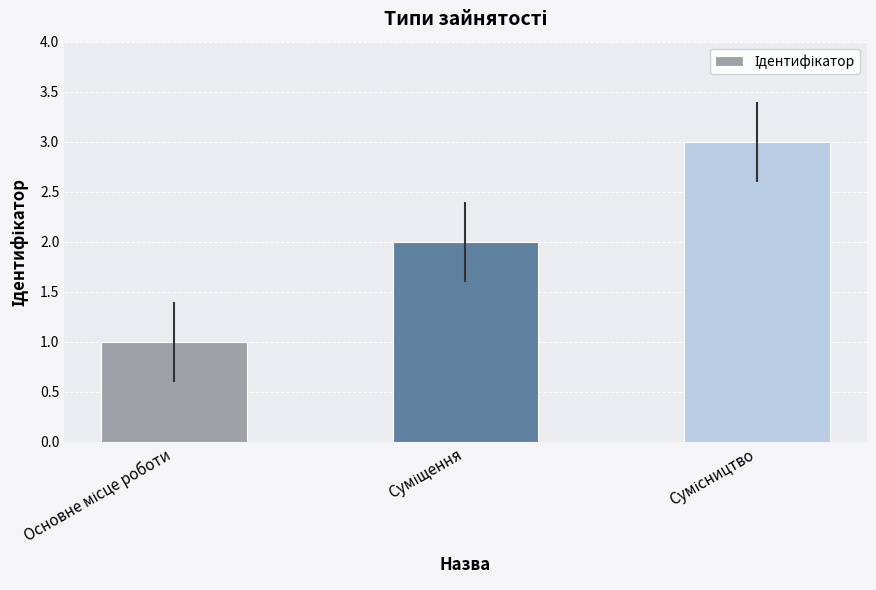

What is the sum of all values?

6